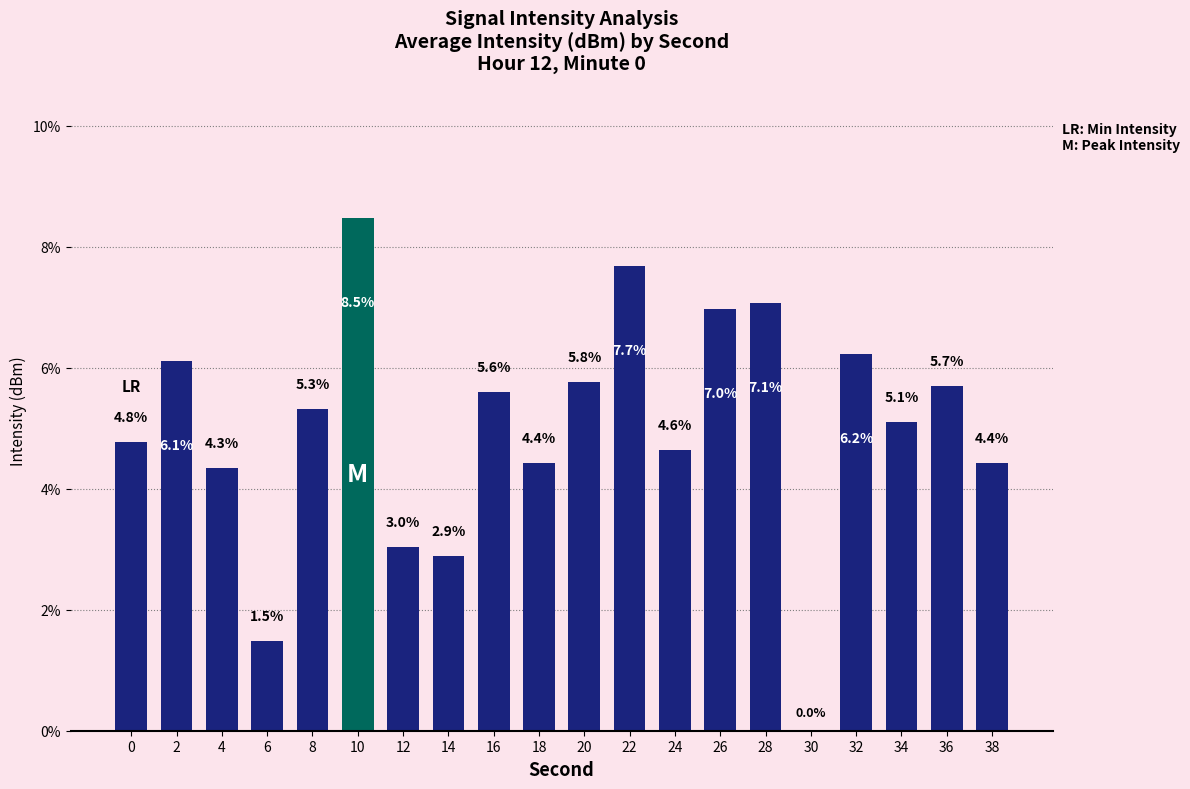

Reading left to right, what are all the values shown in this chart?

0=4.8	2=6.1	4=4.3	6=1.5	8=5.3	10=8.5	12=3.0	14=2.9	16=5.6	18=4.4	20=5.8	22=7.7	24=4.6	26=7.0	28=7.1	30=0.0	32=6.2	34=5.1	36=5.7	38=4.4